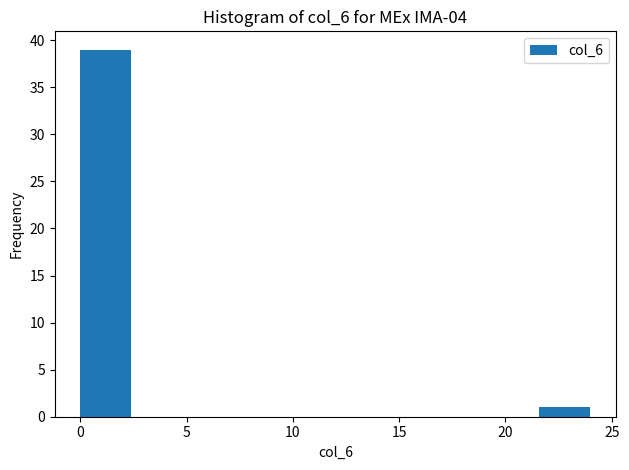

Over which range of the x-axis is the bar tallest?

0.0 to 2.4